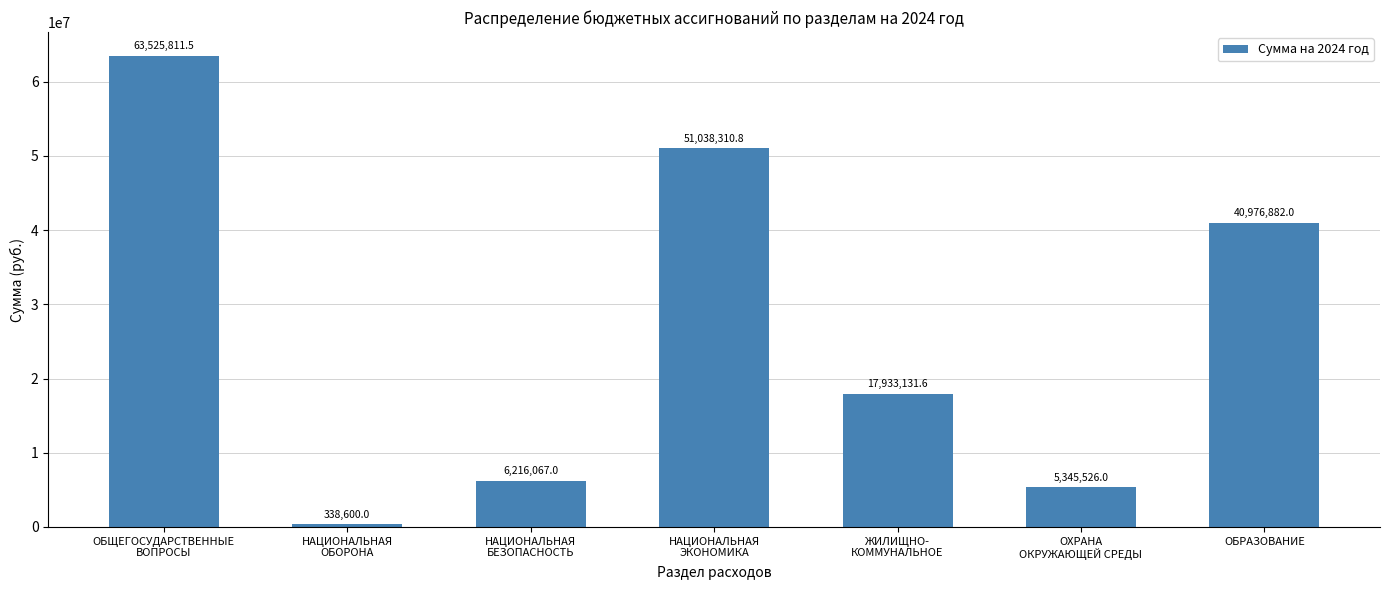

Does the chart contain any negative values?

No